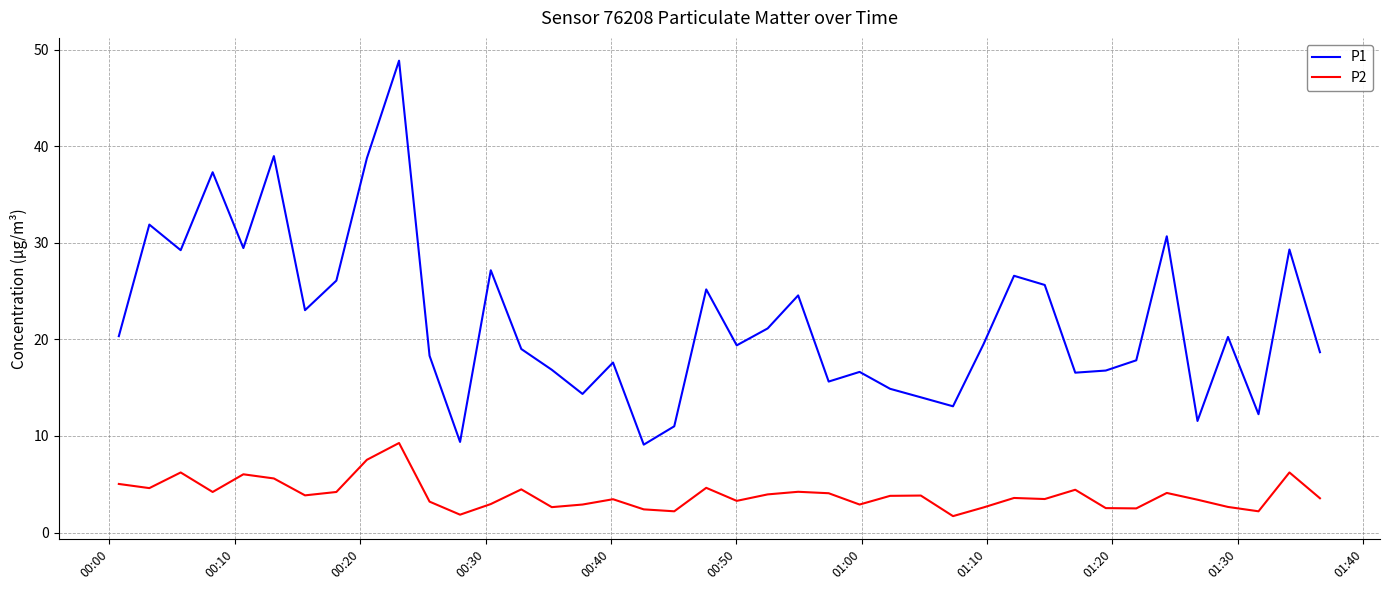

Which series has the largest range (max minus min)?

P1